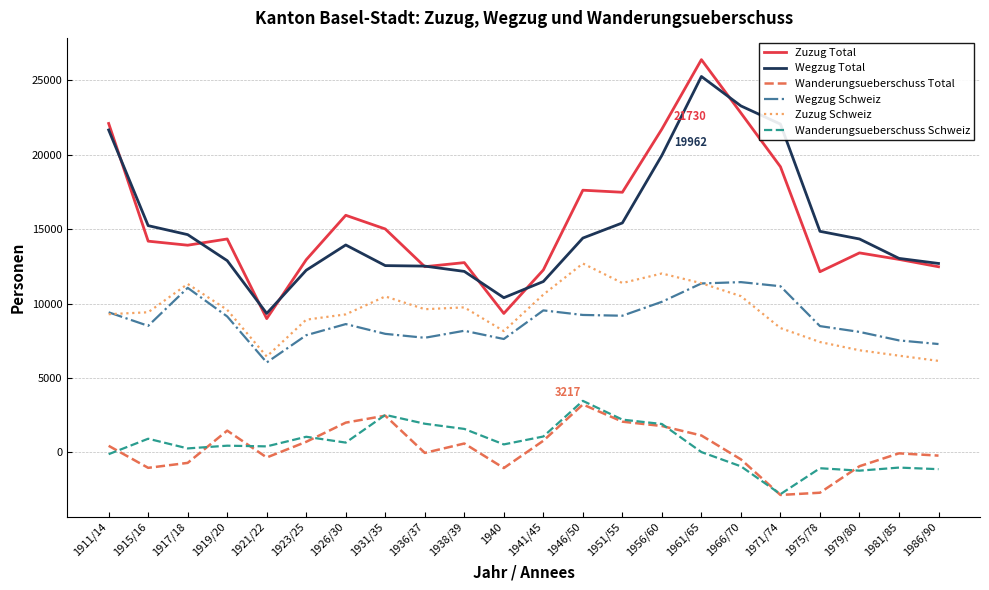

True or false: Wegzug Total and Zuzug Schweiz intersect in this chart.

False